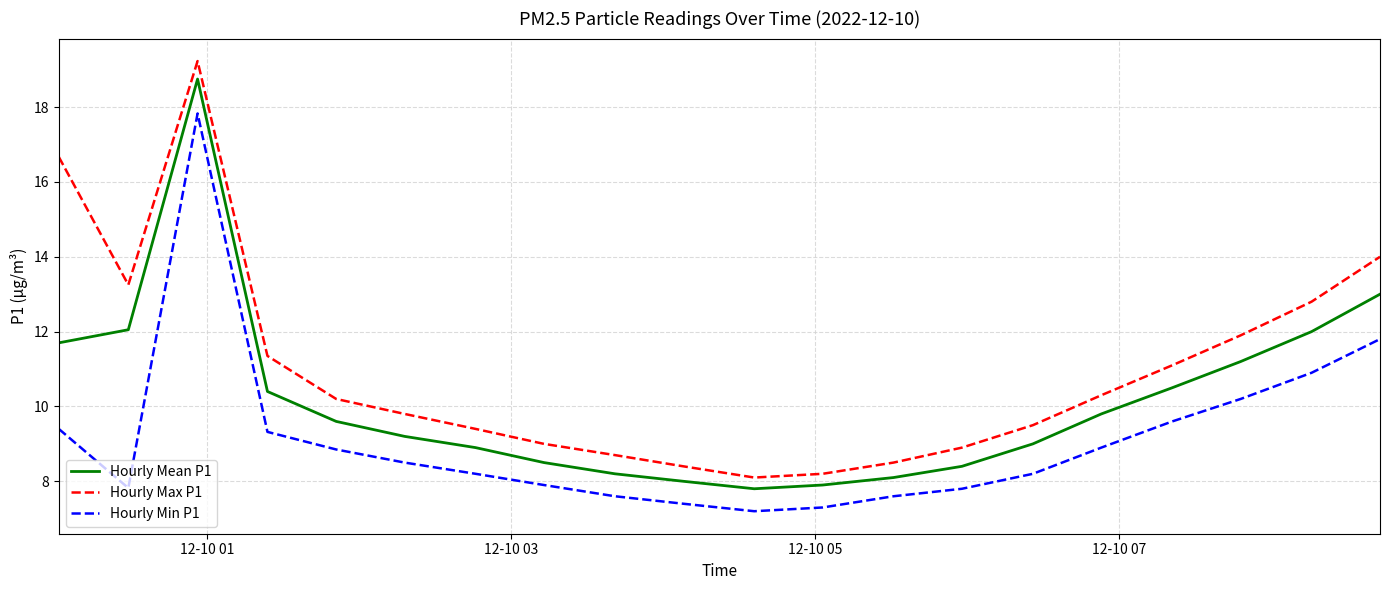

Rank the series by their average value, from highest to lowest.

Hourly Max P1, Hourly Mean P1, Hourly Min P1